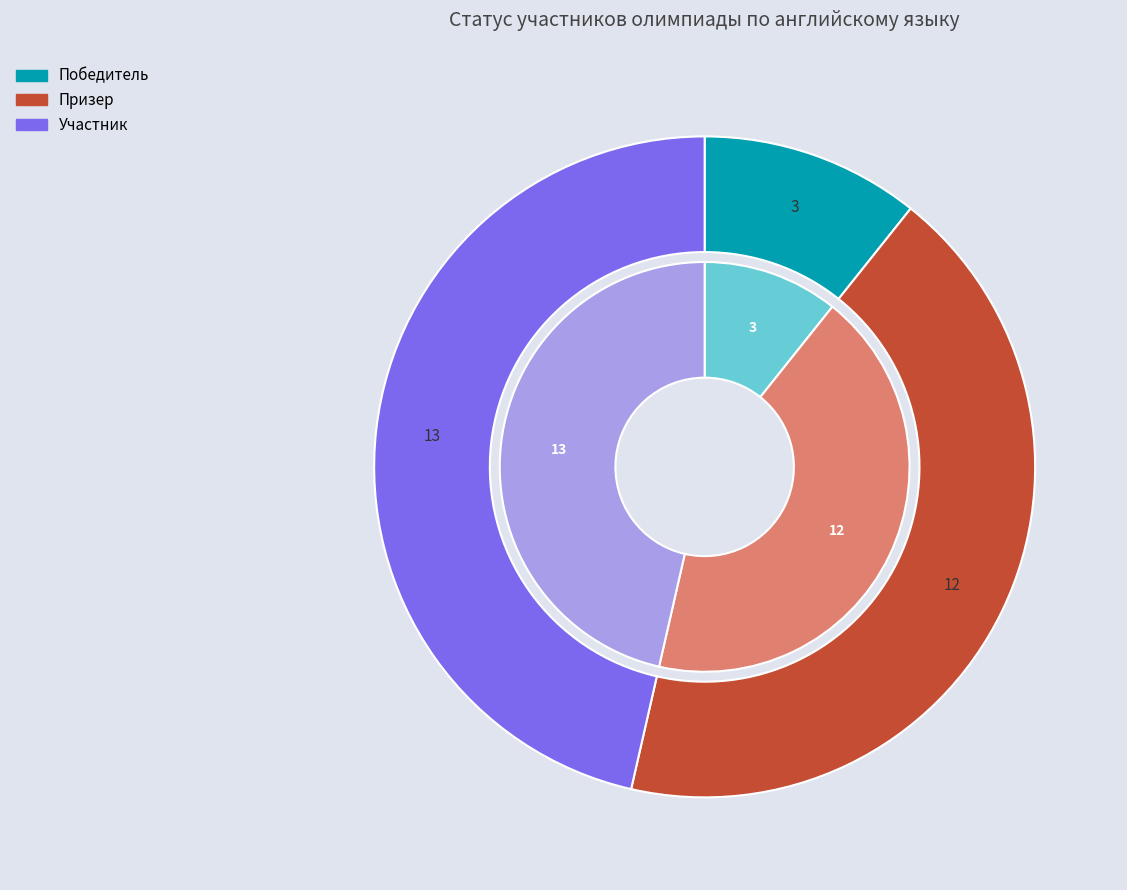

Between Победитель and Призер, which is larger?

Призер